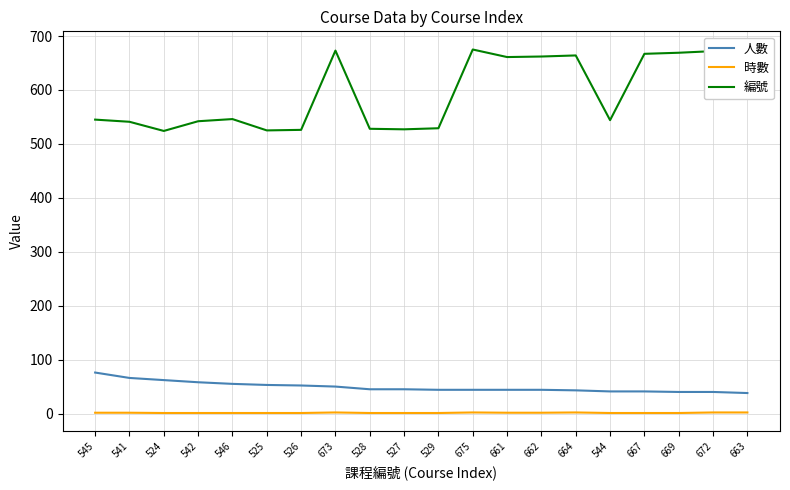

What is the sum of the 編號 values at 544 and 524?

1068.0